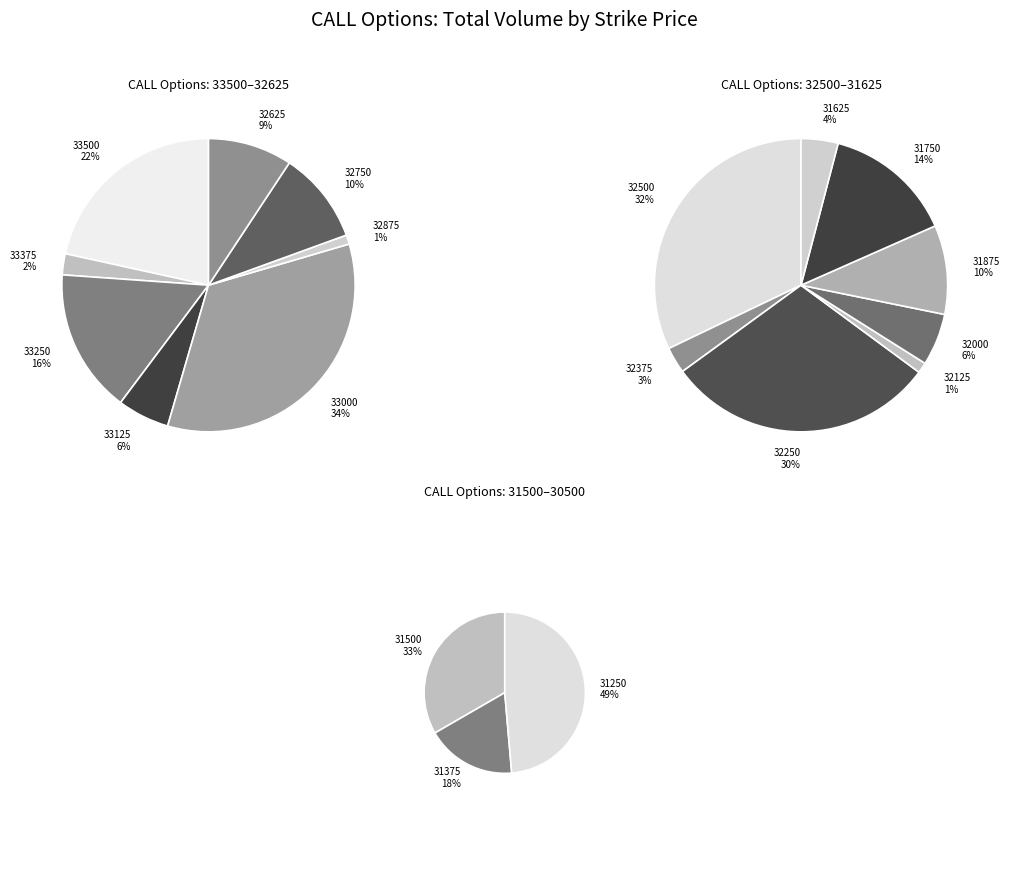

Is it true that 32625 is 13% of the pie?

False